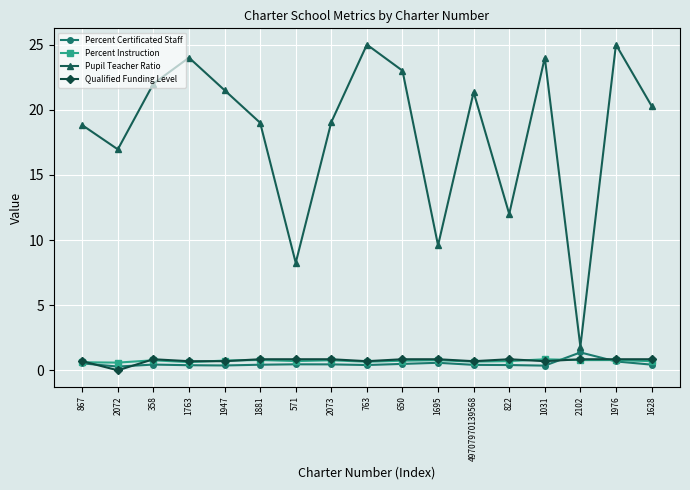

Is it true that Percent Certificated Staff equals 0.7 at 1976?

True